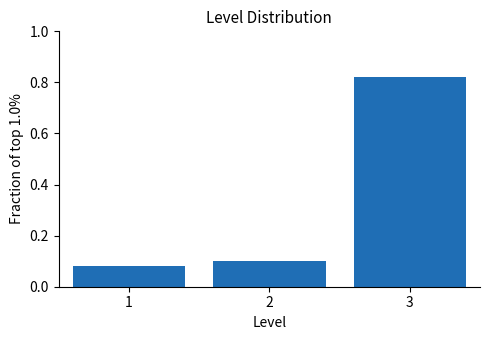

Count the values in the range 0 to 1.

3